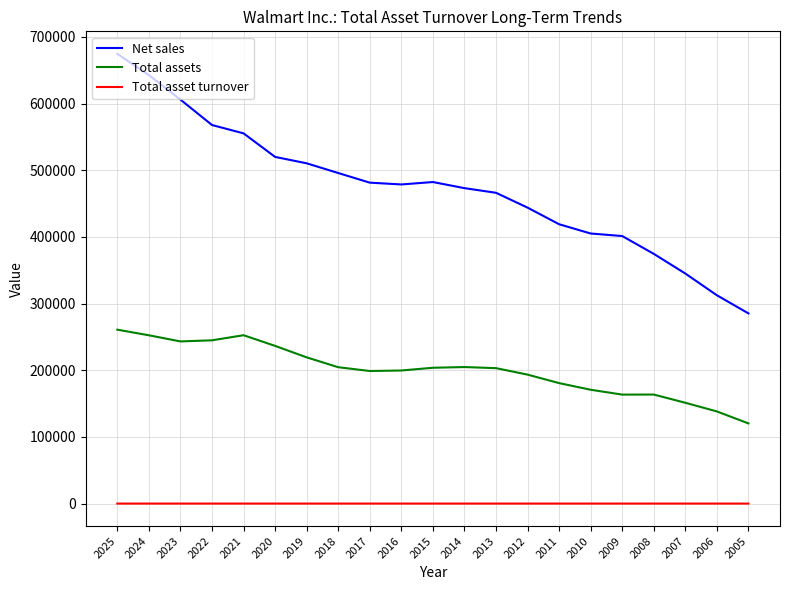

Which series has the widest spread of values?

Net sales